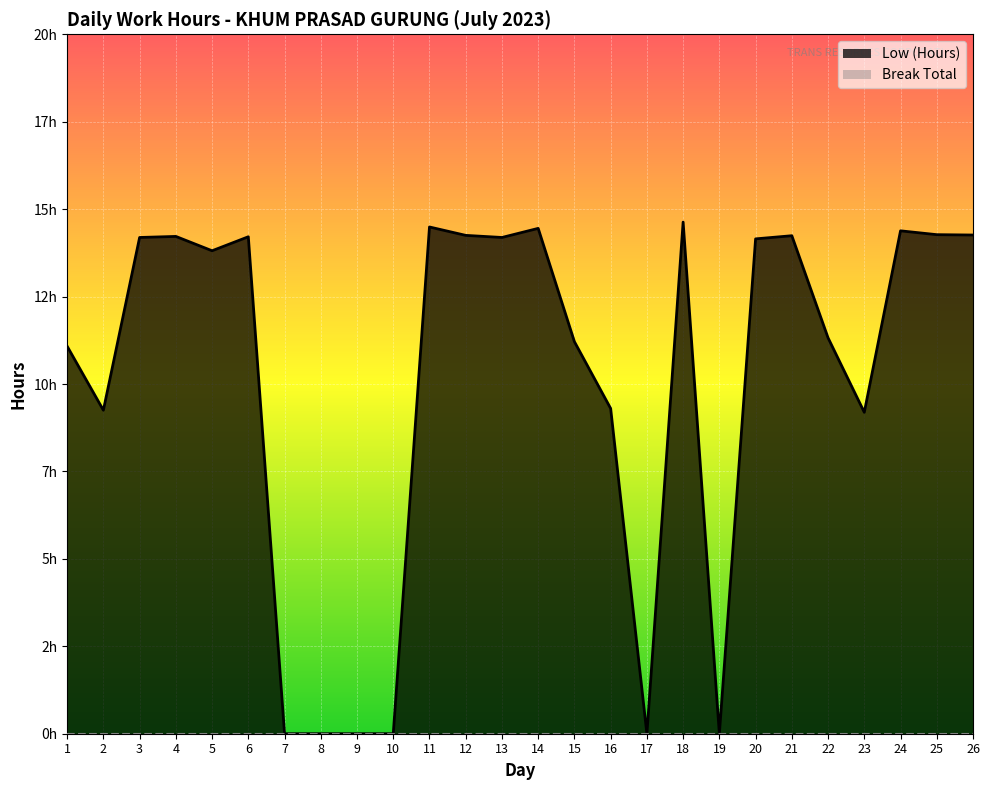

List the labels in order of value, largest first.

18, 11, 14, 24, 25, 26, 12, 21, 4, 6, 3, 13, 20, 5, 22, 15, 1, 16, 2, 23, 7, 8, 9, 10, 17, 19